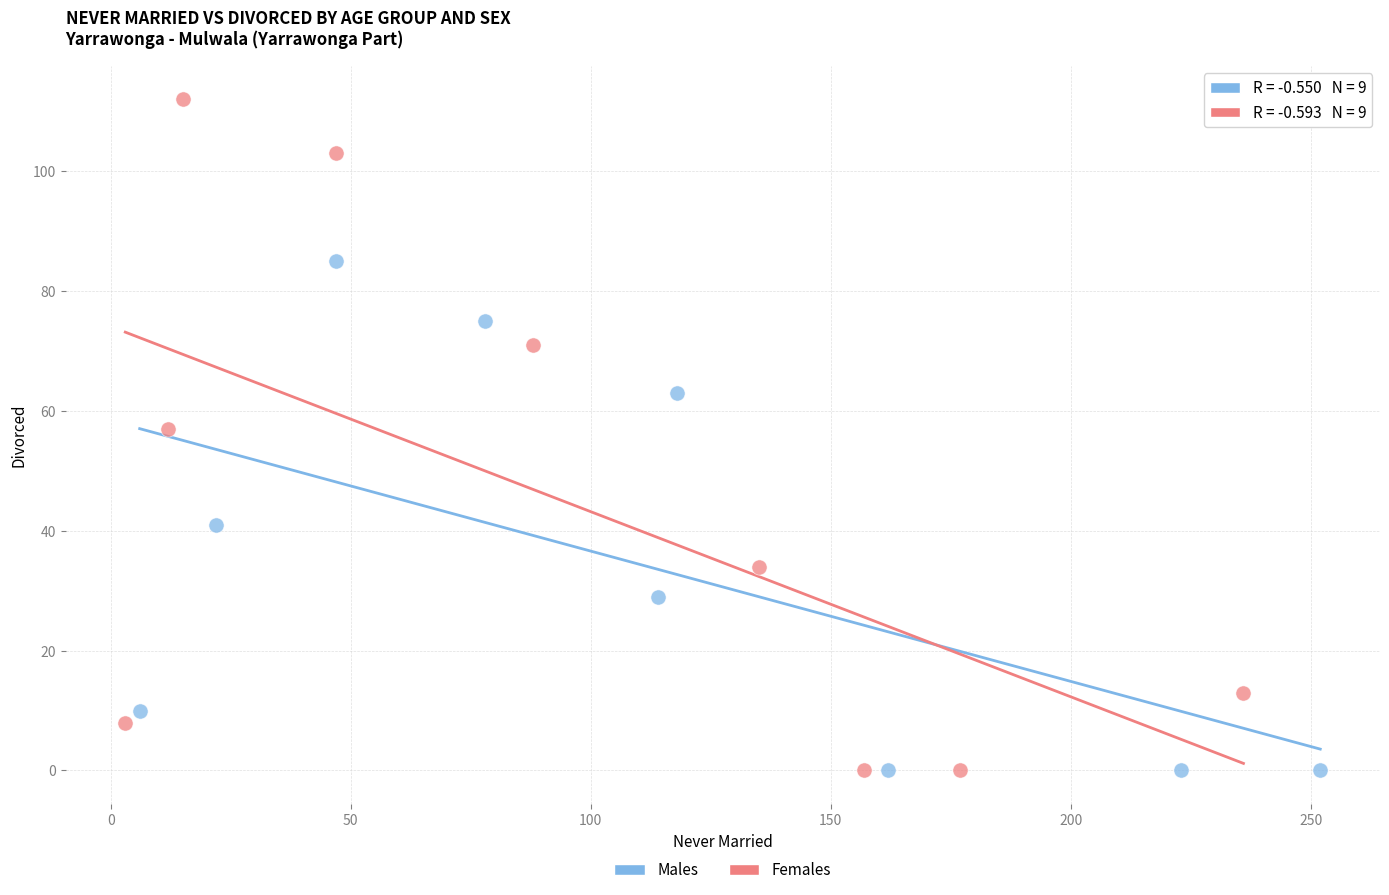

Which series has the widest spread of Y values?

Females